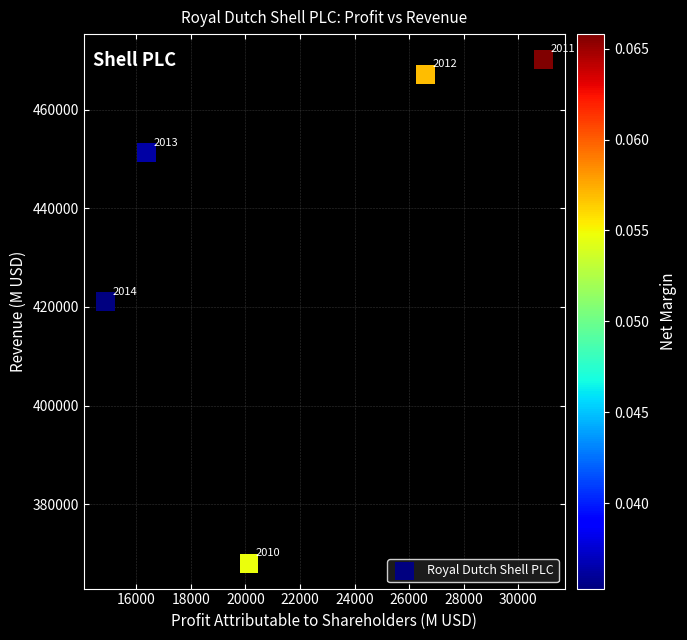

What Y value in the scatter plot is closest to 419113?

421105